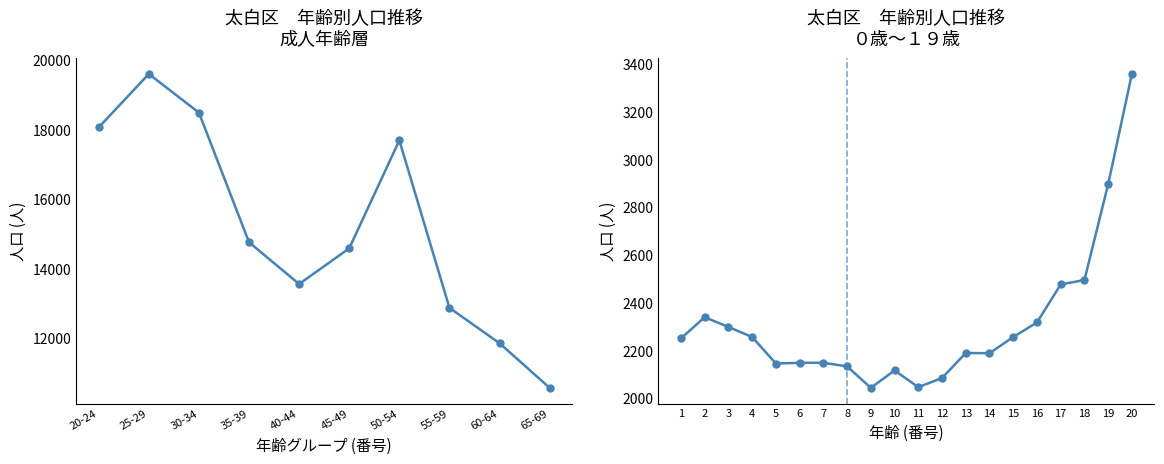

How many data points in 40-44歳 are above 6214?

7